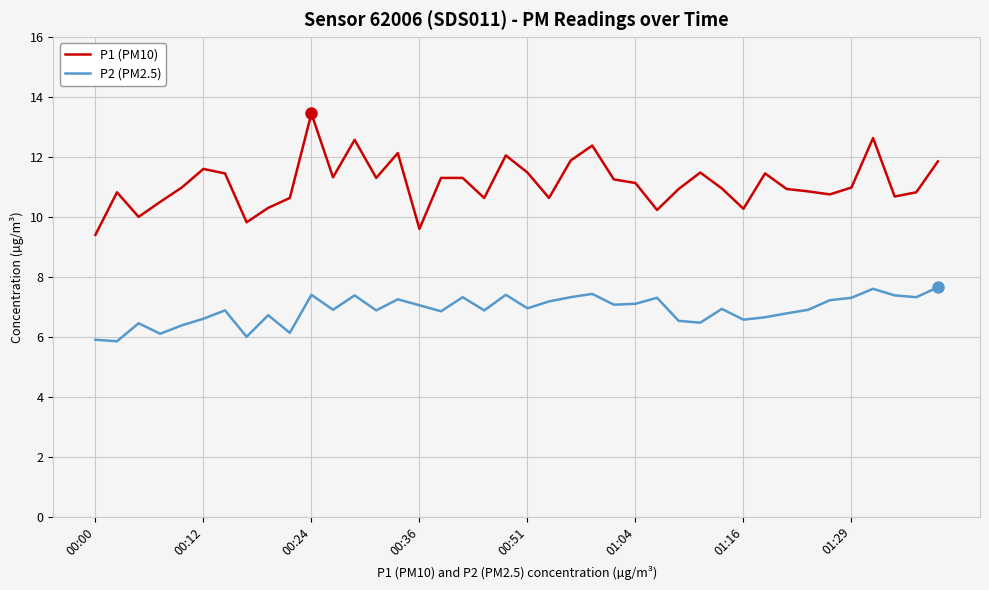

True or false: P2 (PM2.5) and P1 (PM10) cross at least once.

False